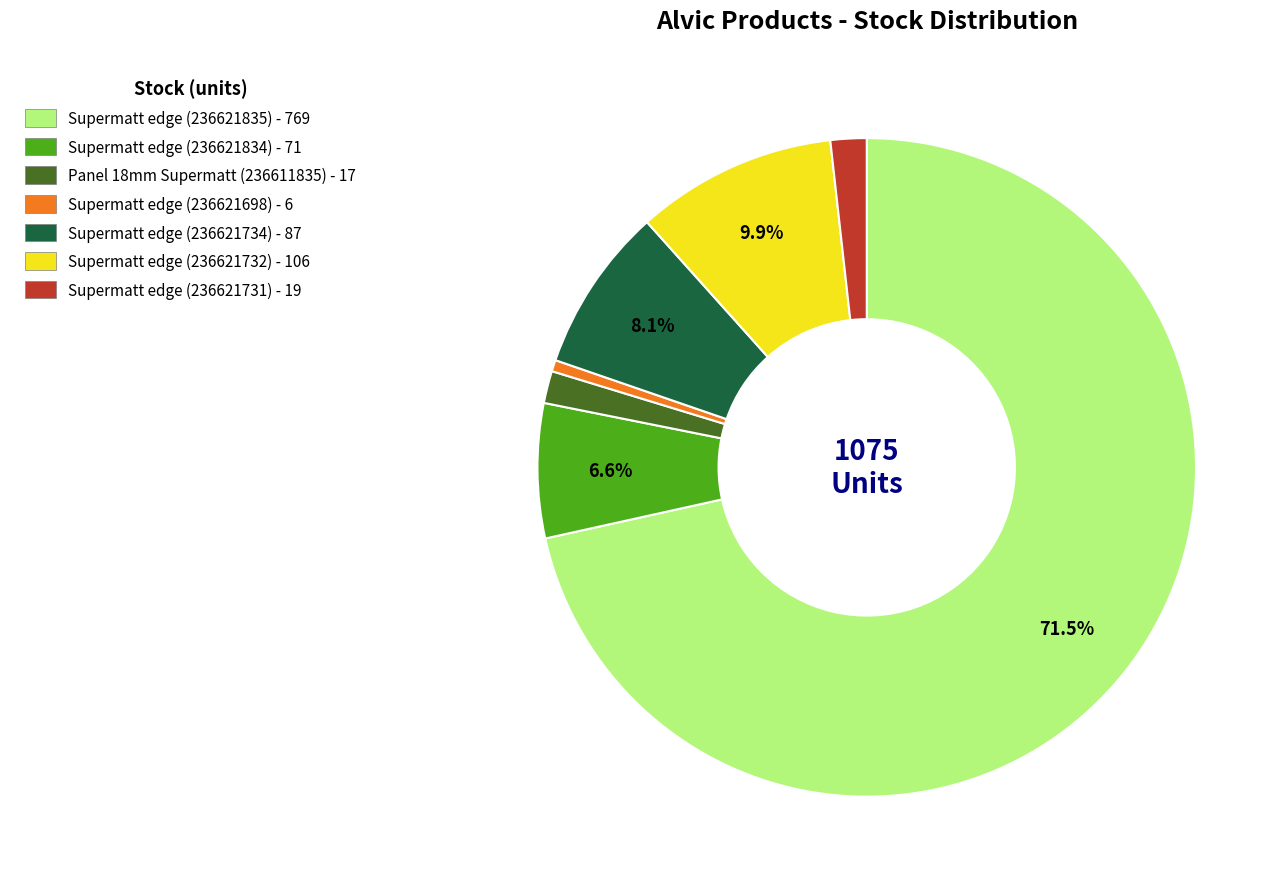

Which has a higher value, Supermatt edge (236621732) - 106 or Supermatt edge (236621731) - 19?

Supermatt edge (236621732) - 106